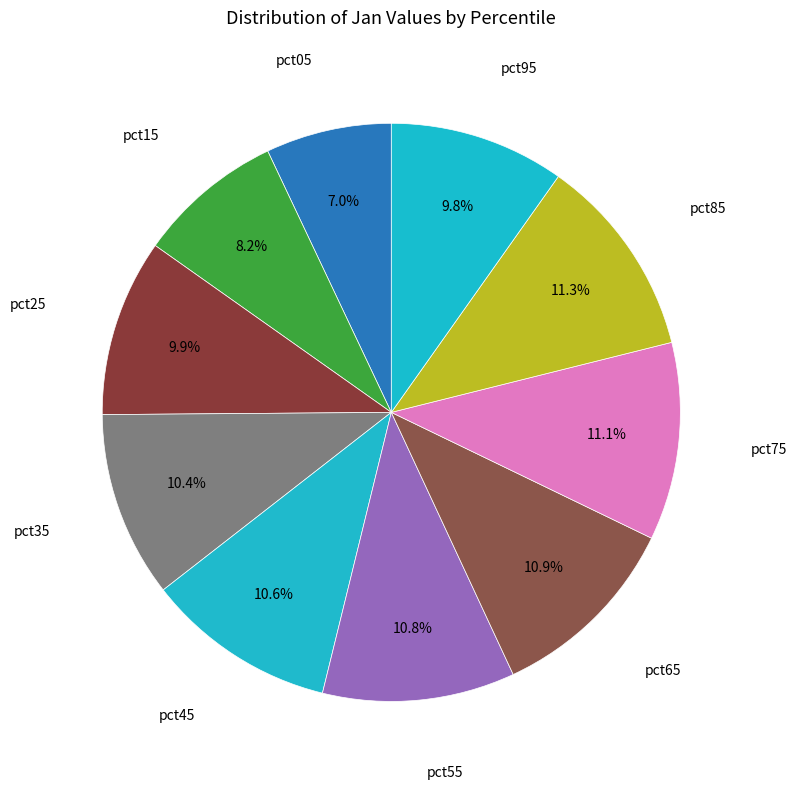

Which category has the smallest portion of the pie?

pct05